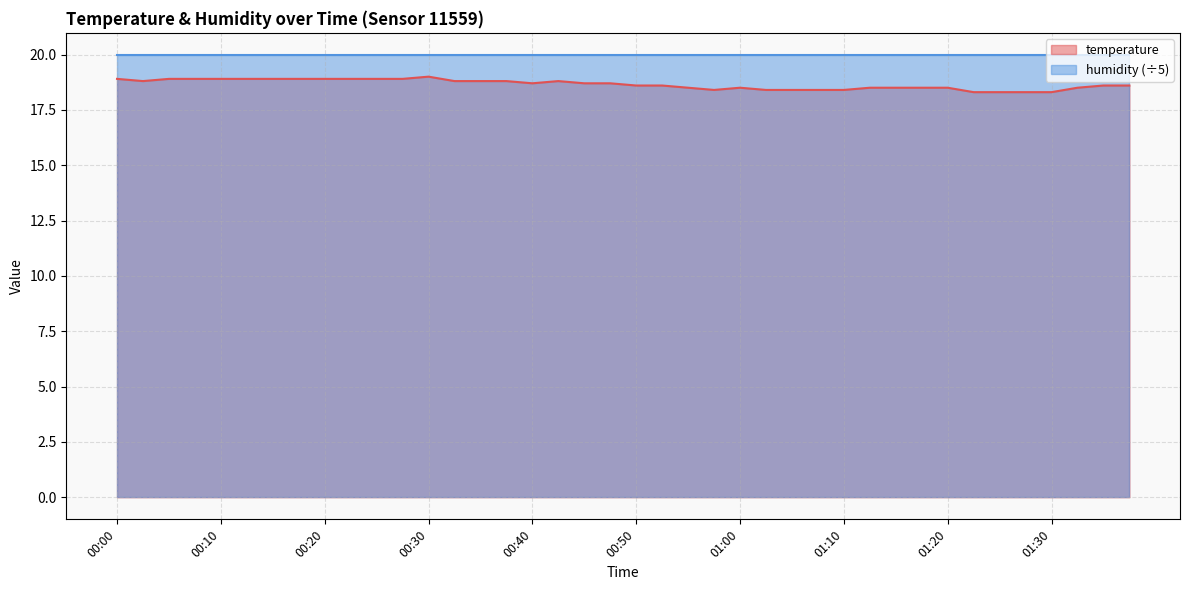

How many interior local valleys (lower than both neighbors) does the data have?

3